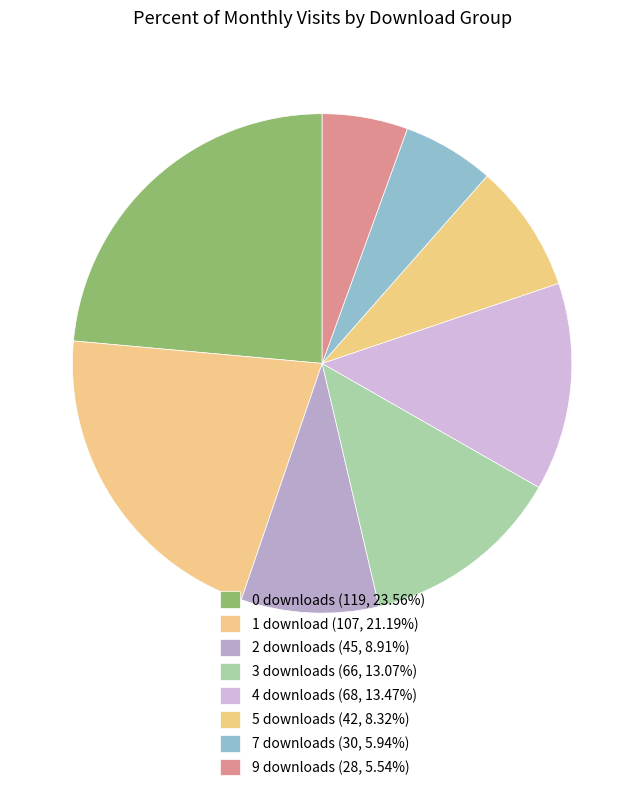

How many segments does this pie chart have?

8